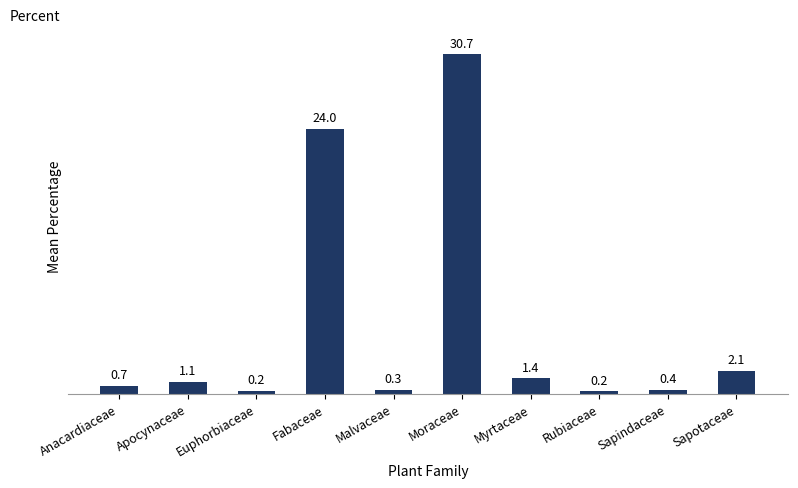

What position from the left is Apocynaceae?

2